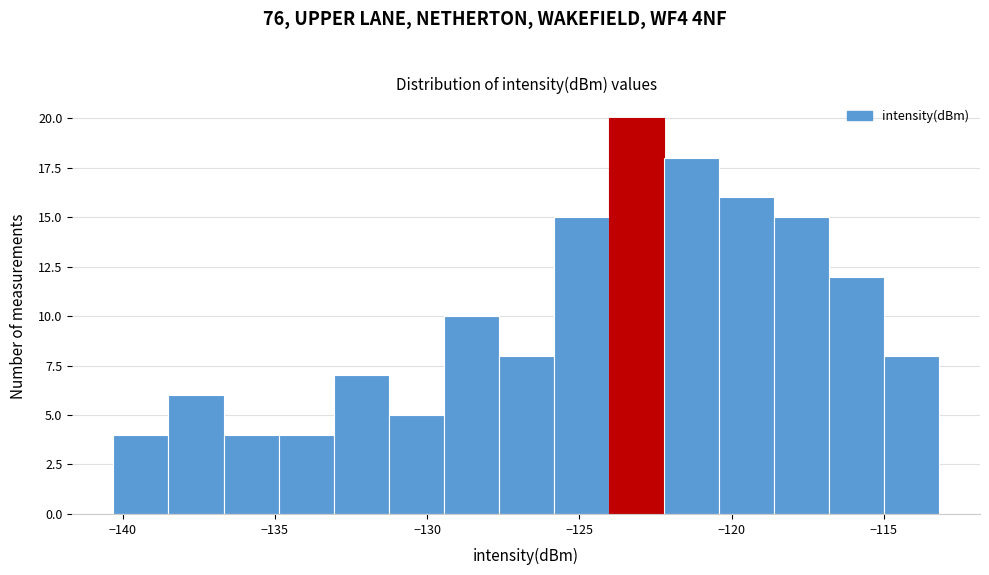

Read against the x-axis, roughly where is the centre of the tallest bar?

-123.0